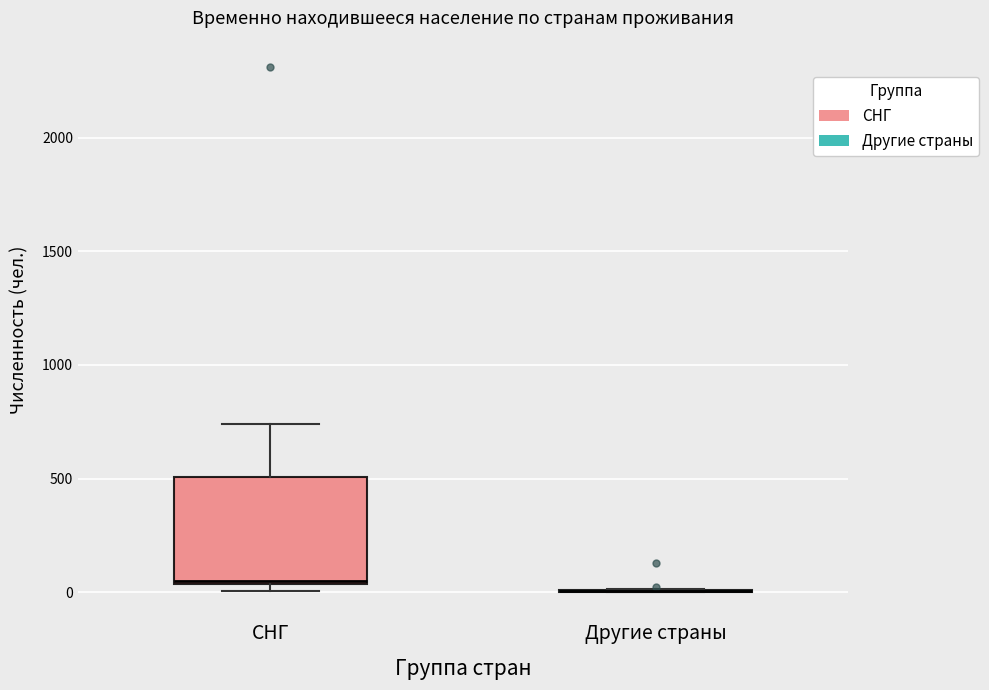

Reading left to right, read every box against the y-axis: the position of its median line, the range the box covers, and the ends of its whiskers. The values are not printed on the chart, so give them approximately, as read against the axis.

СНГ: median 50, box 50 to 500, whiskers 0 to 750
Другие страны: box collapsed to a line at 0, whiskers 0 to 0